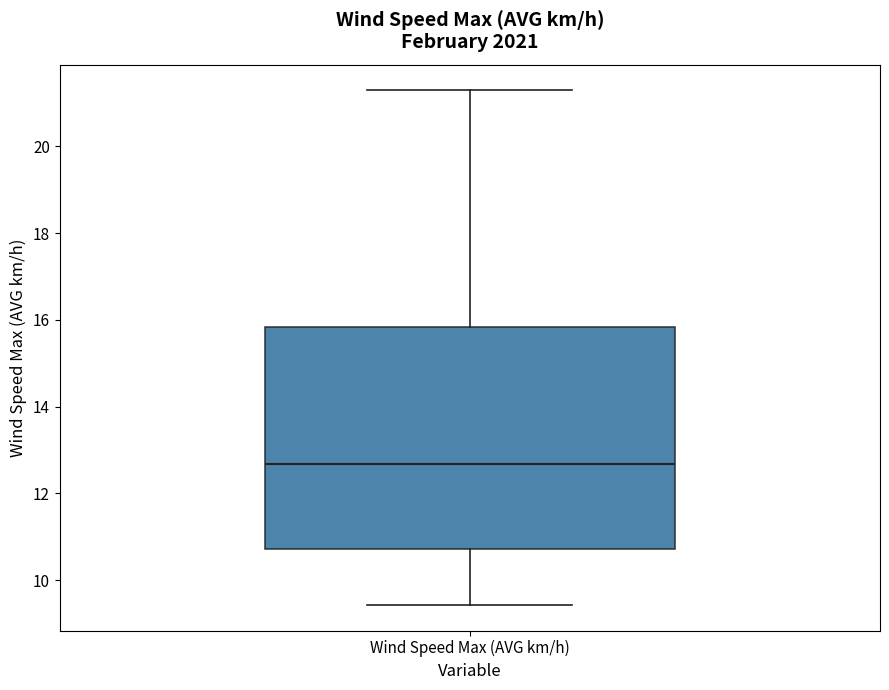

Where does the lower whisker of the box for Wind Speed Max (AVG km/h) end on the y-axis? The values are not printed on the chart, so give them approximately, as read against the axis.

9.4